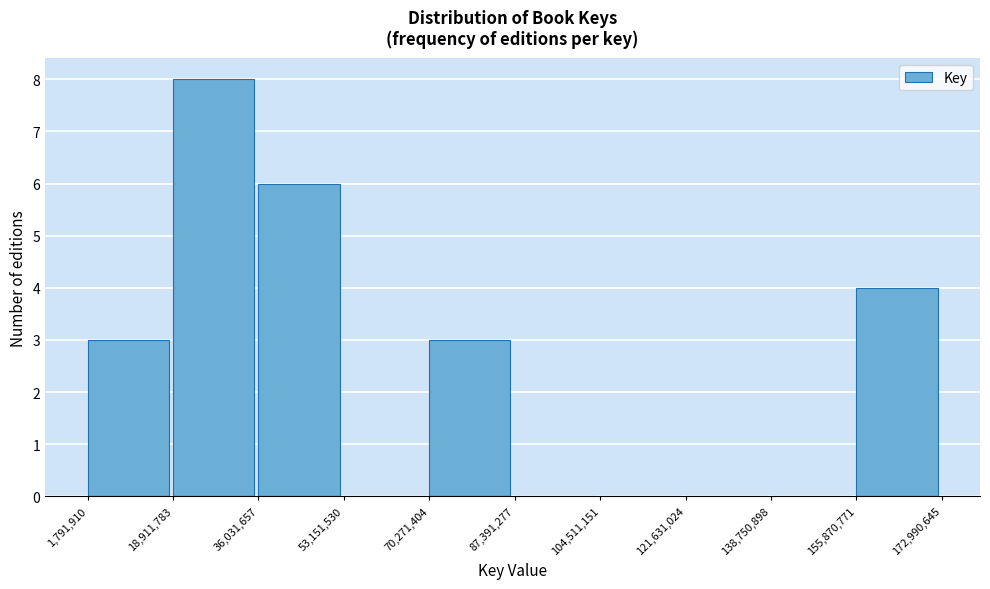

Reading left to right, transcribe this chart: for each bar, give the range it covers on the x-axis and its height. The values are not printed on the chart, so give them approximately, as read against the axis.

1,791,910 to 18,911,783: 3
18,911,783 to 36,031,657: 8
36,031,657 to 53,151,530: 6
53,151,530 to 70,271,404: 0
70,271,404 to 87,391,277: 3
87,391,277 to 104,511,151: 0
104,511,151 to 121,631,024: 0
121,631,024 to 138,750,898: 0
138,750,898 to 155,870,771: 0
155,870,771 to 172,990,645: 4